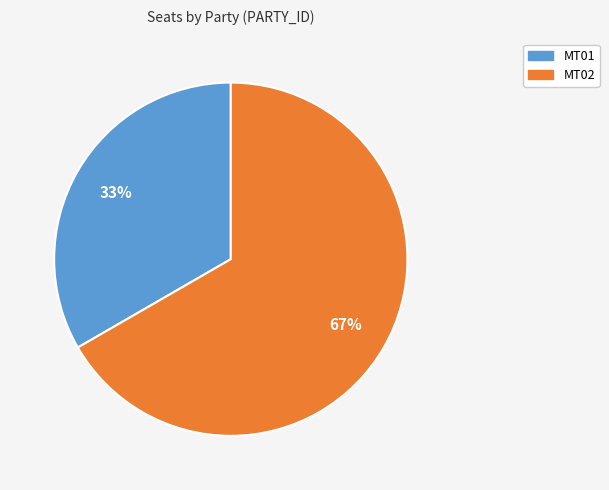

Is the sum of MT01 and MT02 greater than half?

Yes